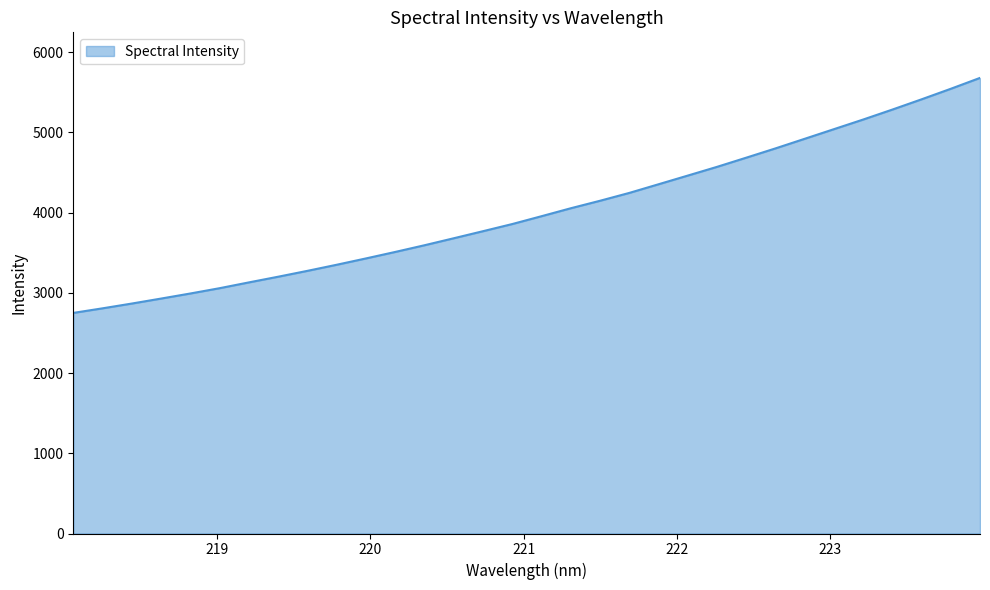

What is the average value?

4016.1